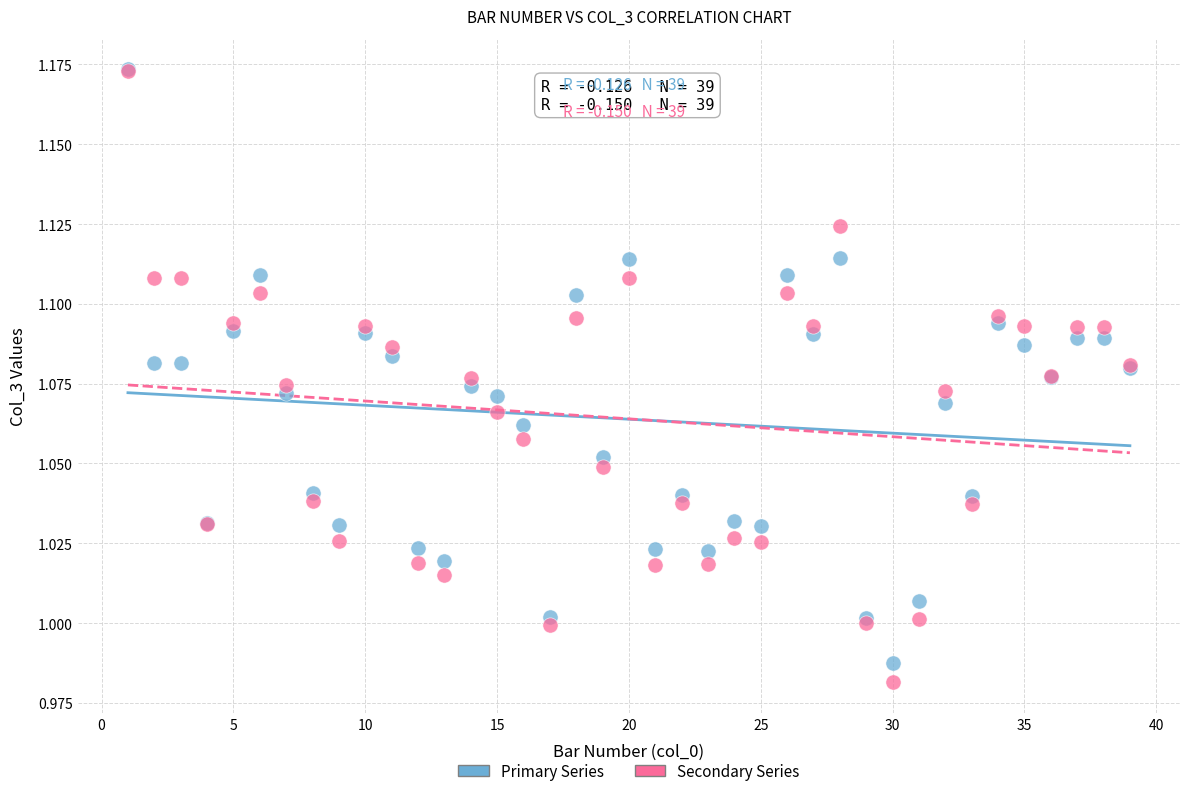

Which series reaches the minimum Y coordinate?

Secondary Series